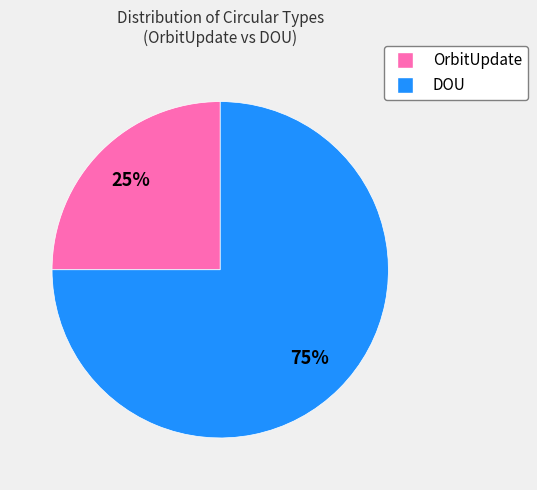

Rank the categories by value from lowest to highest.

OrbitUpdate, DOU